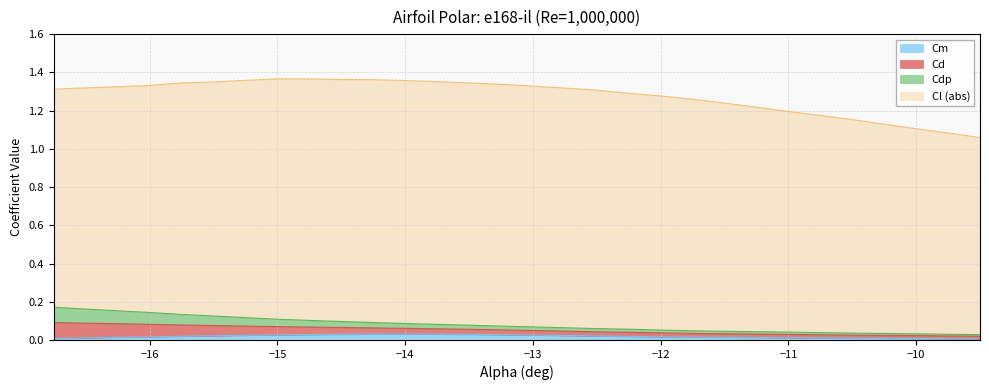

What is the label of the 1st point from the left?

-16.75